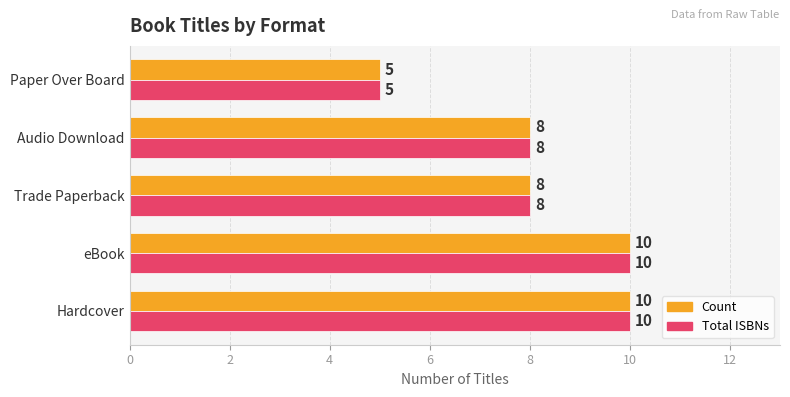

How many values in the Total ISBNs series are below 8?

1